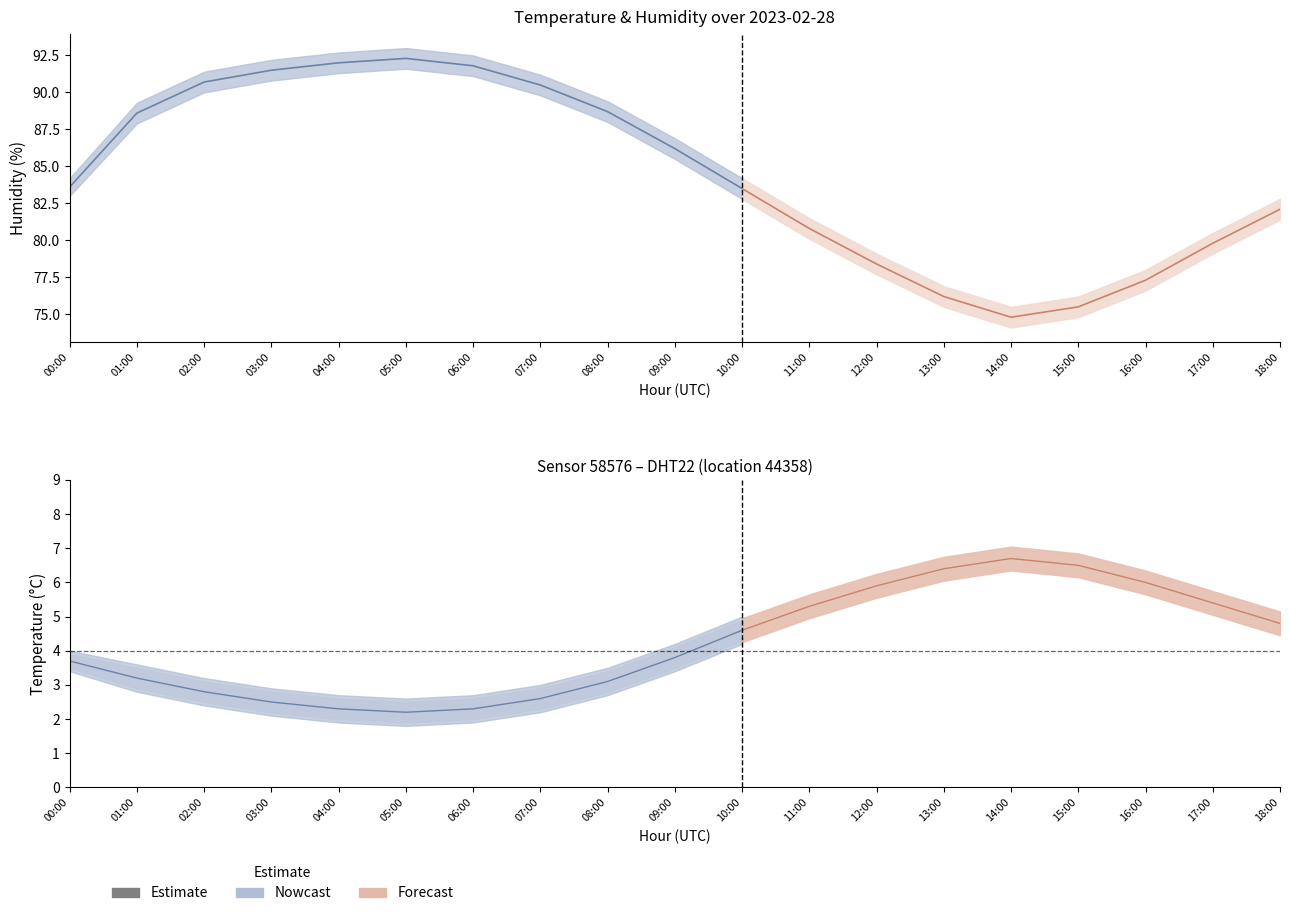

True or false: humidity has more than 2 interior local peaks.

False